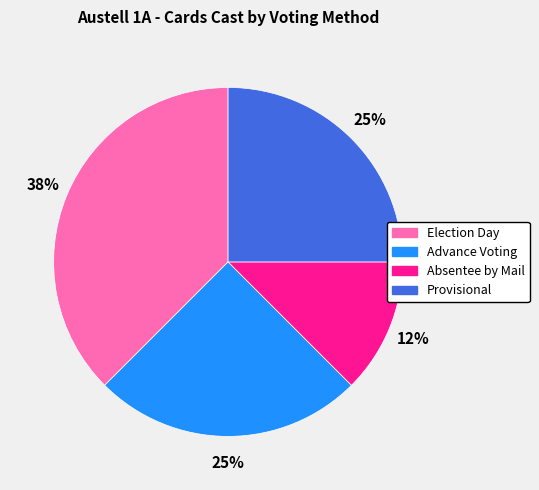

To the nearest percent, what is the average slice percentage?

25%